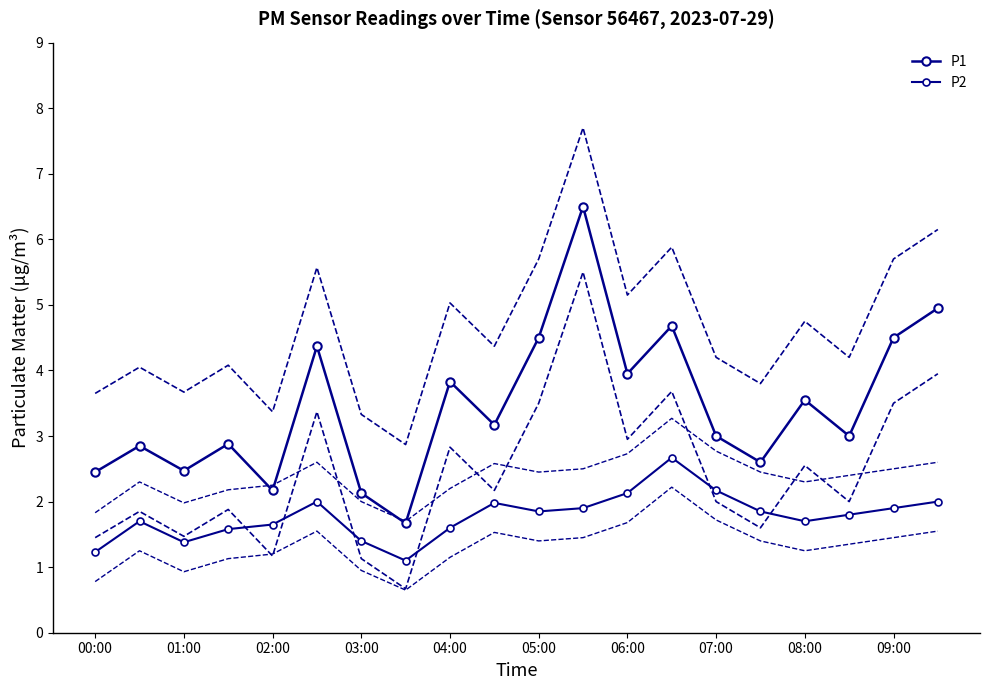

What is the total value across all series at 11?

8.4